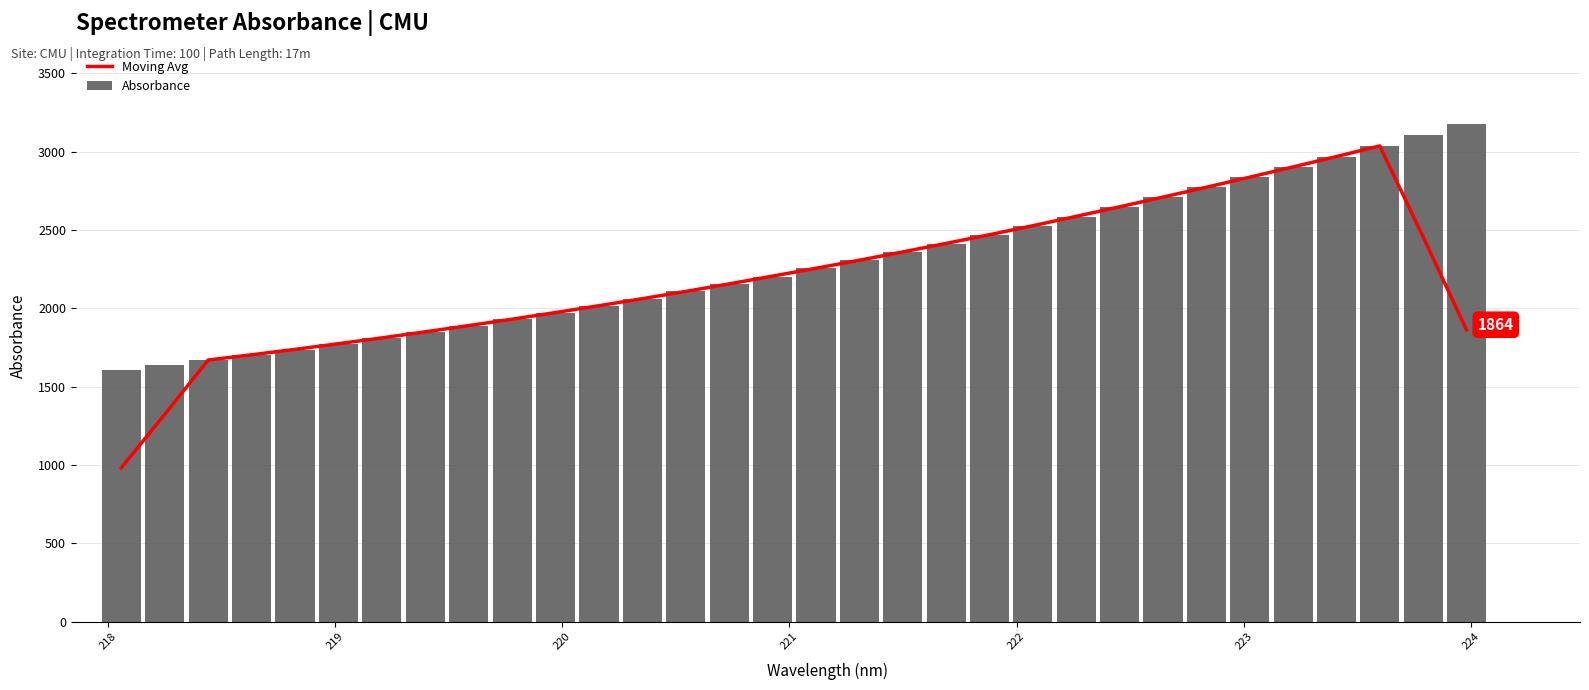

What is the difference between the second highest and minimum values in the Absorbance series?

1499.6